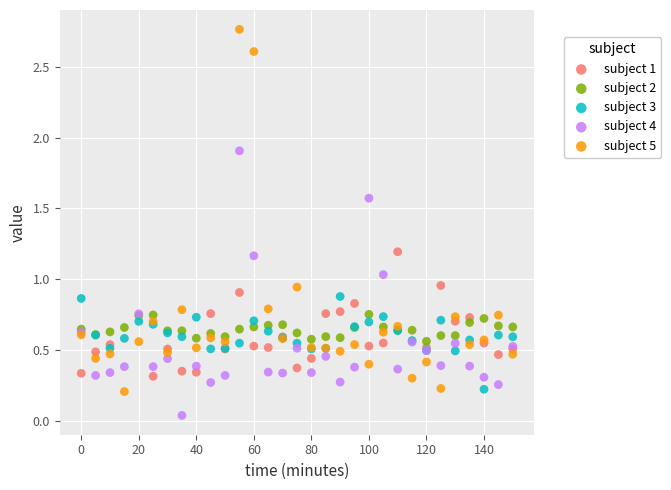

Which series contains the highest Y value?

subject 5